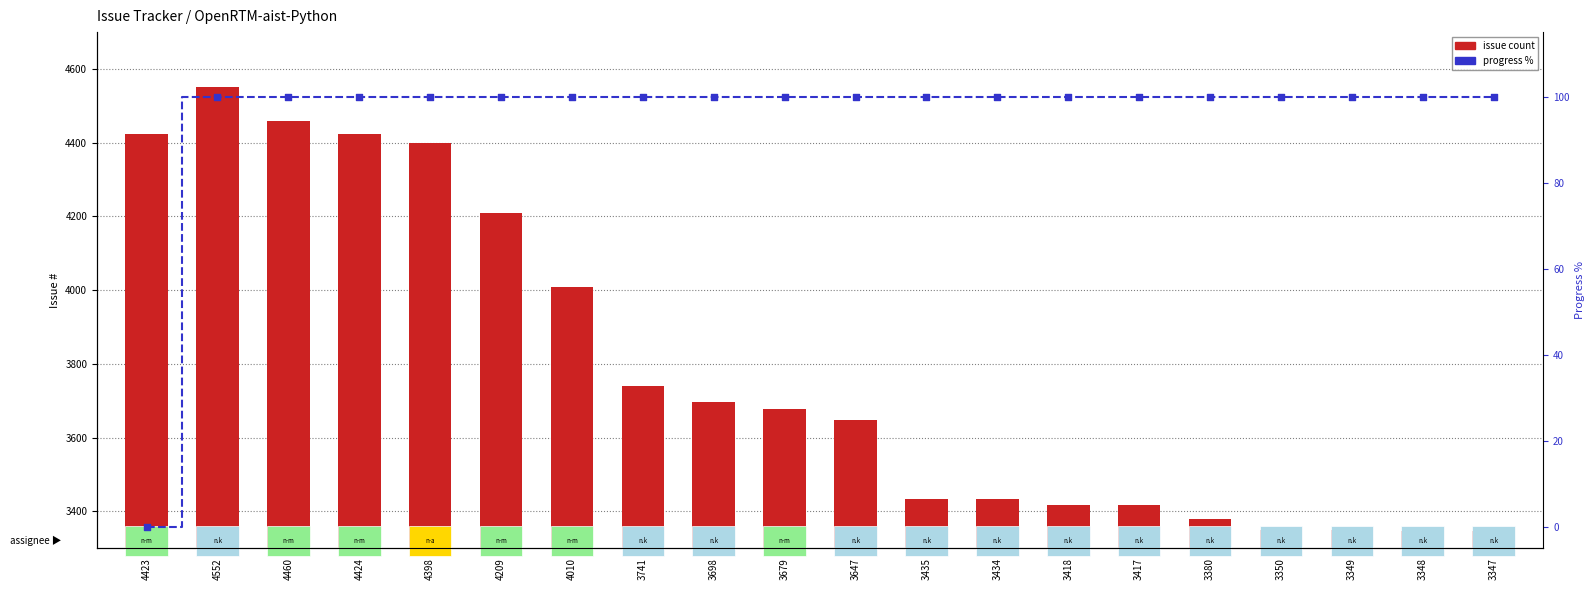

Which series has the largest total across all categories?

issue count